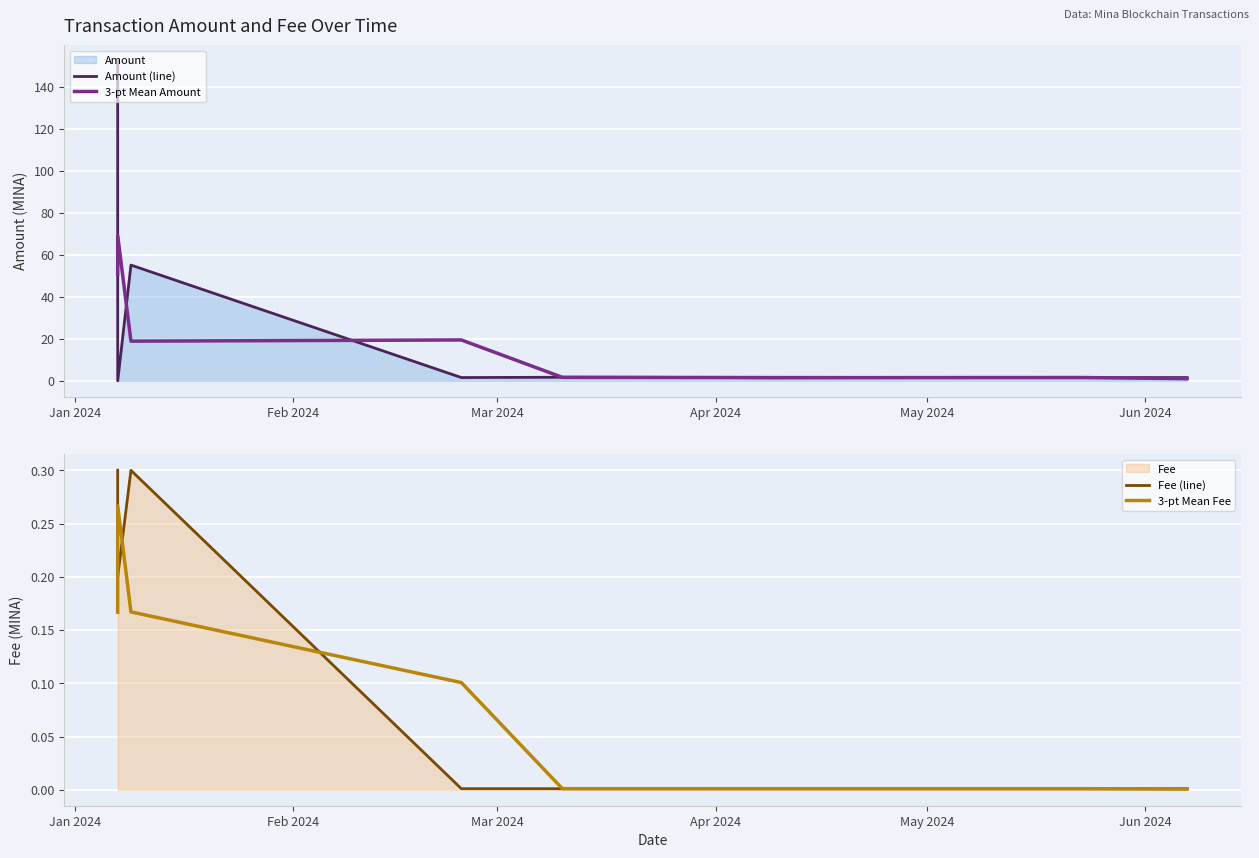

What is the highest value of the Amount (line) series?

152.1